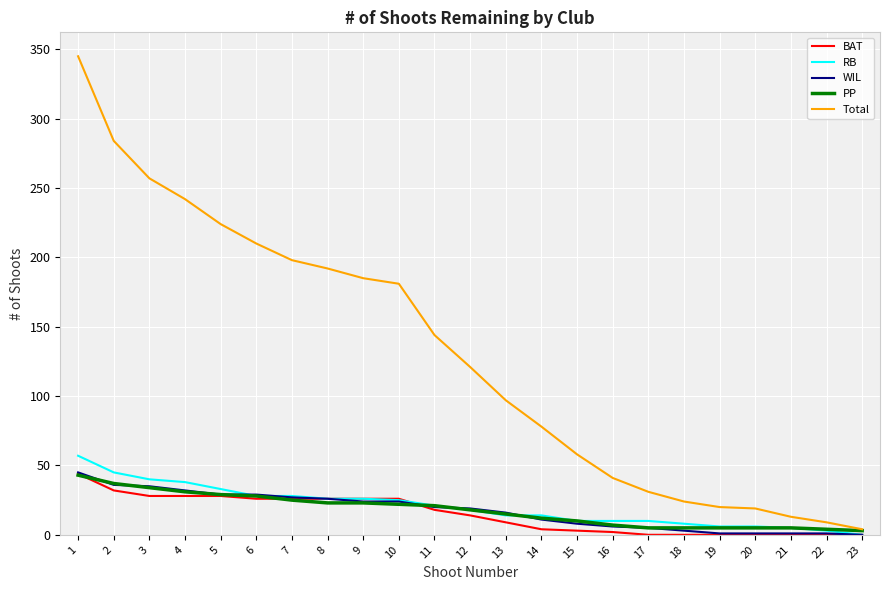

Which series has the largest range (max minus min)?

Total